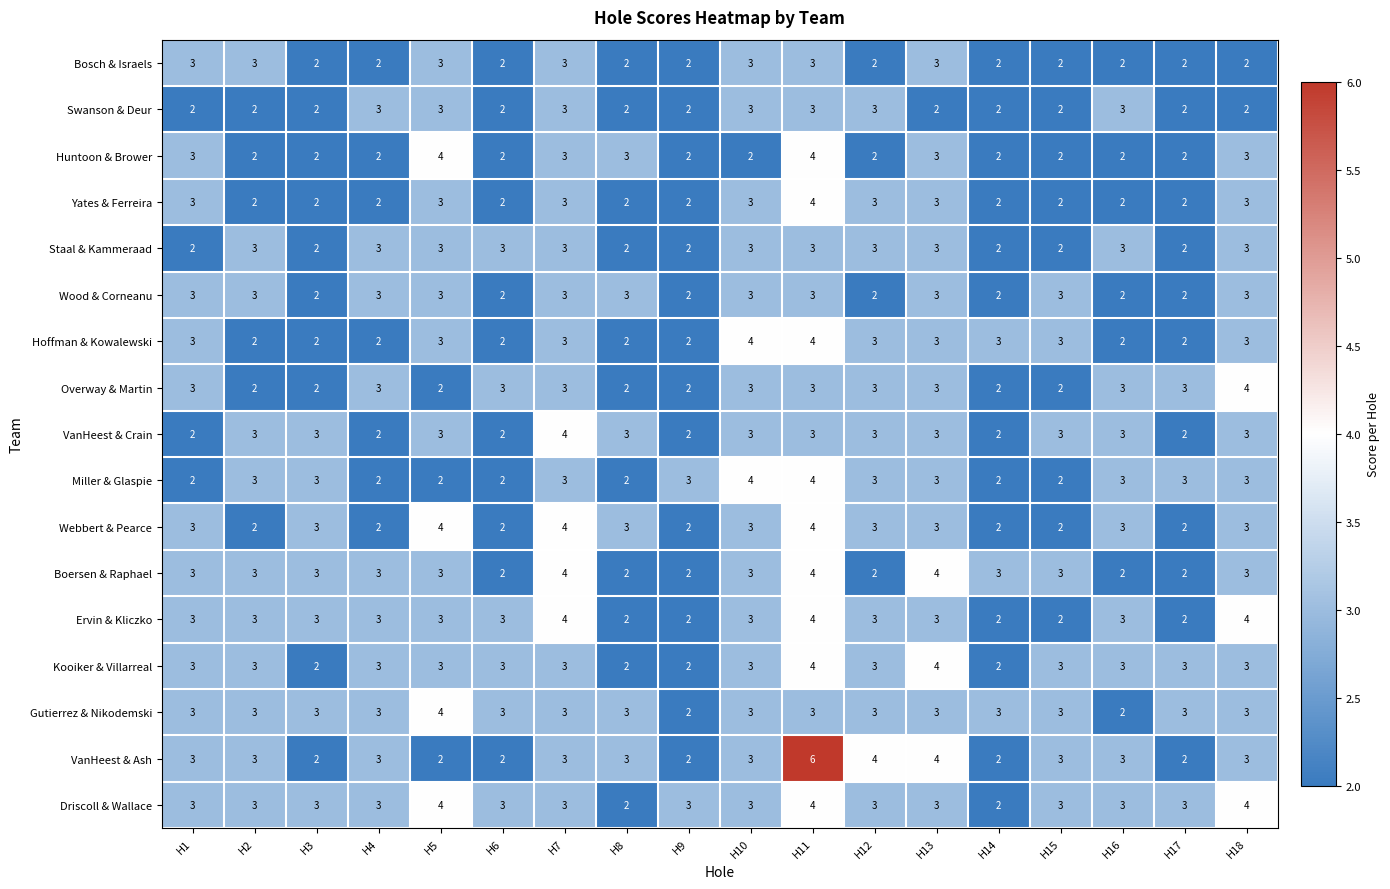

How many categories are shown in the chart?

18